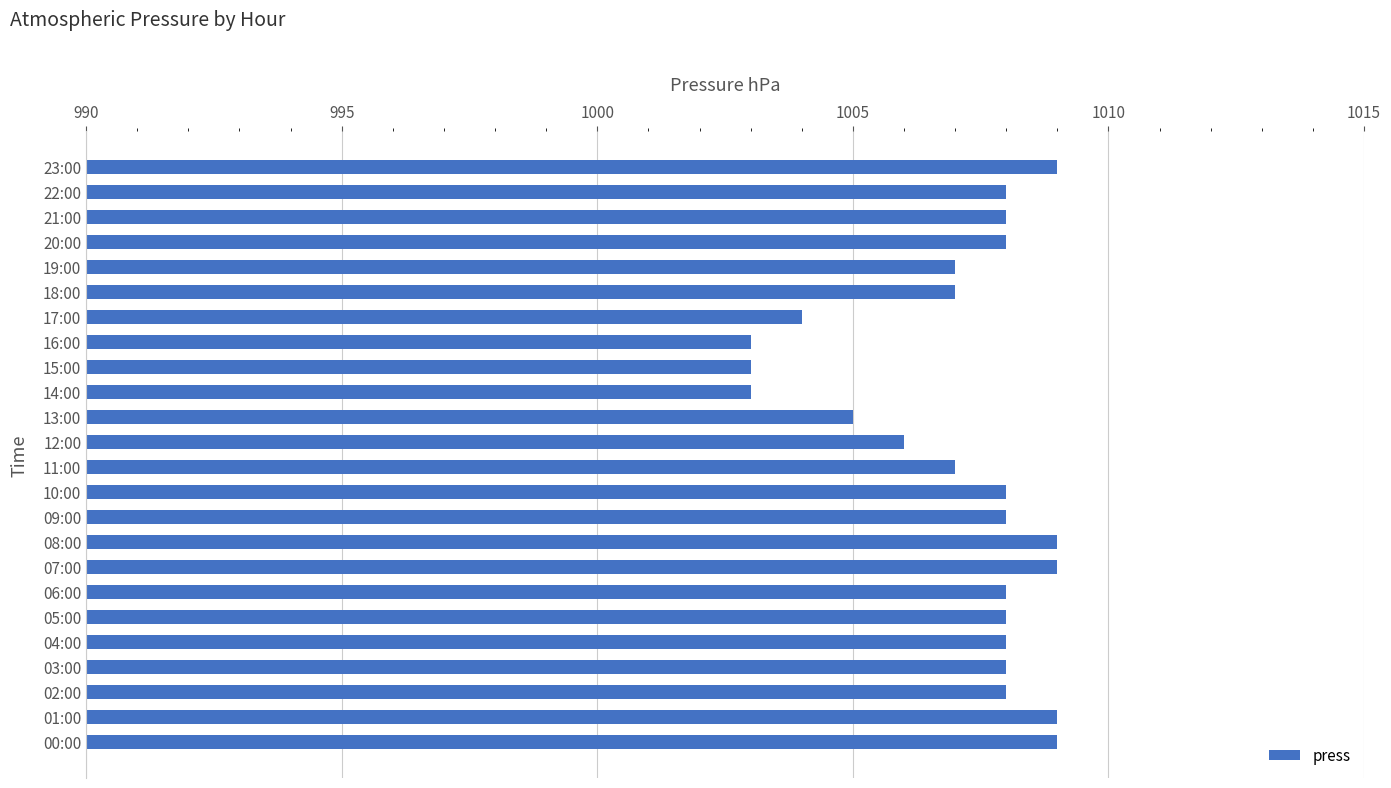

What is the sum of the values at 02:00 and 01:00?

2017